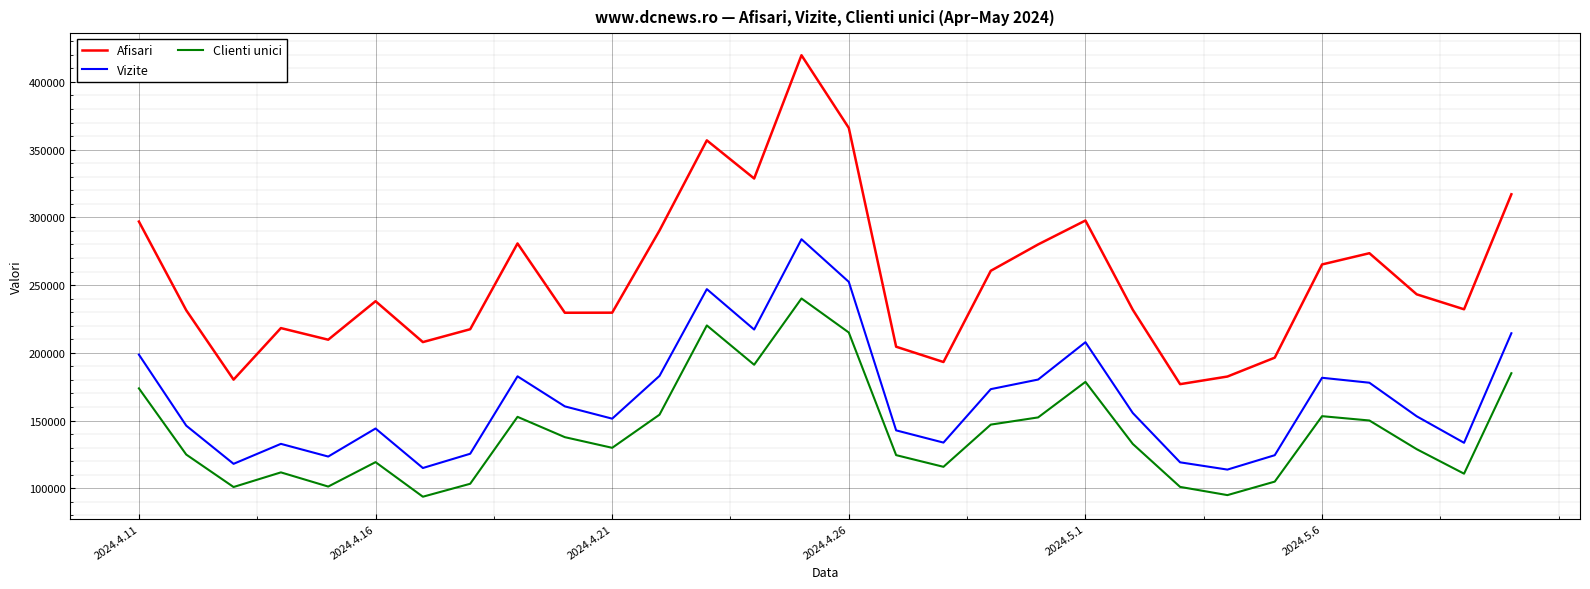

What is the difference between the maximum and minimum values in the Clienti unici series?

146353